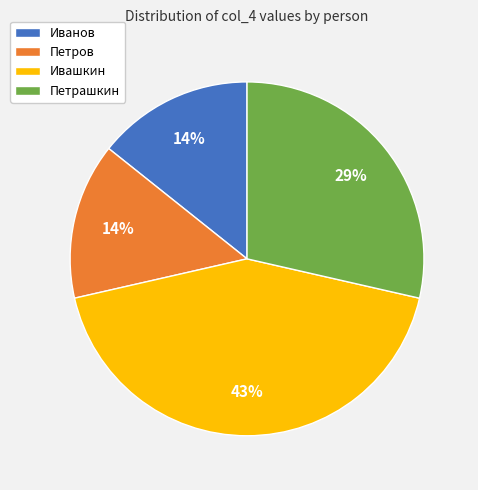

Which slice is the largest?

Ивашкин